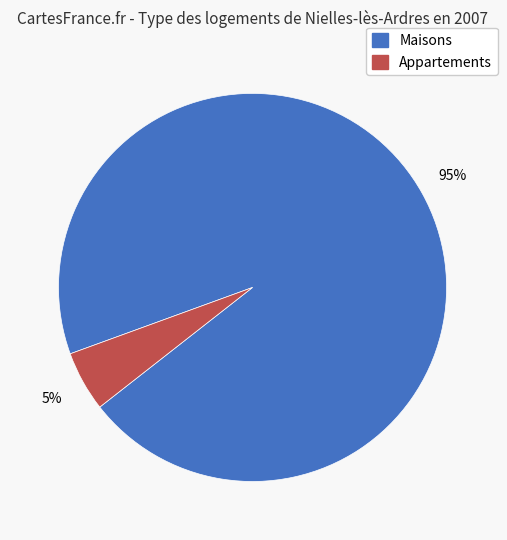

How many slices are in this pie chart?

2